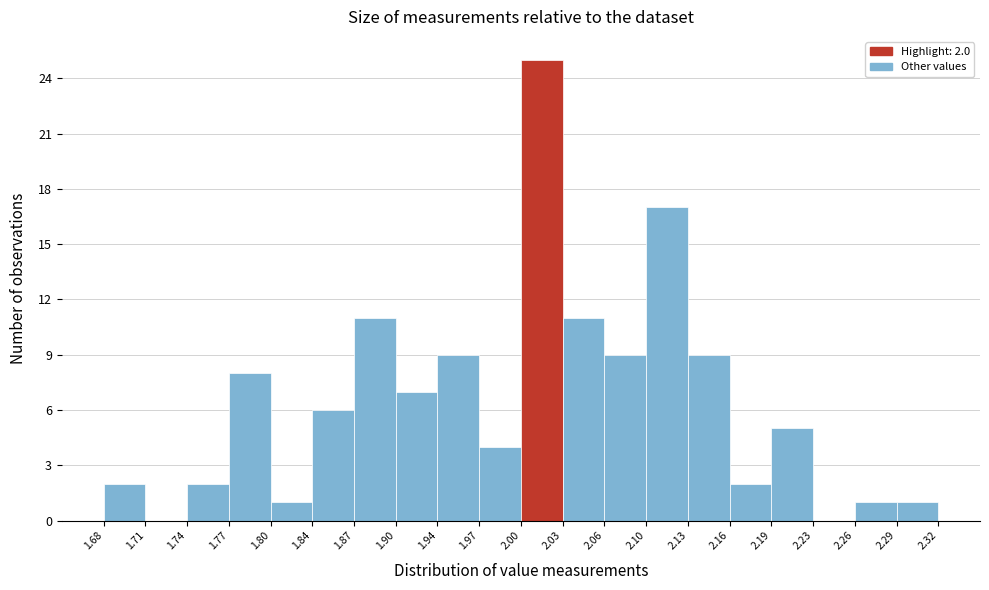

Which range on the x-axis has the tallest bar?

2.00 to 2.03